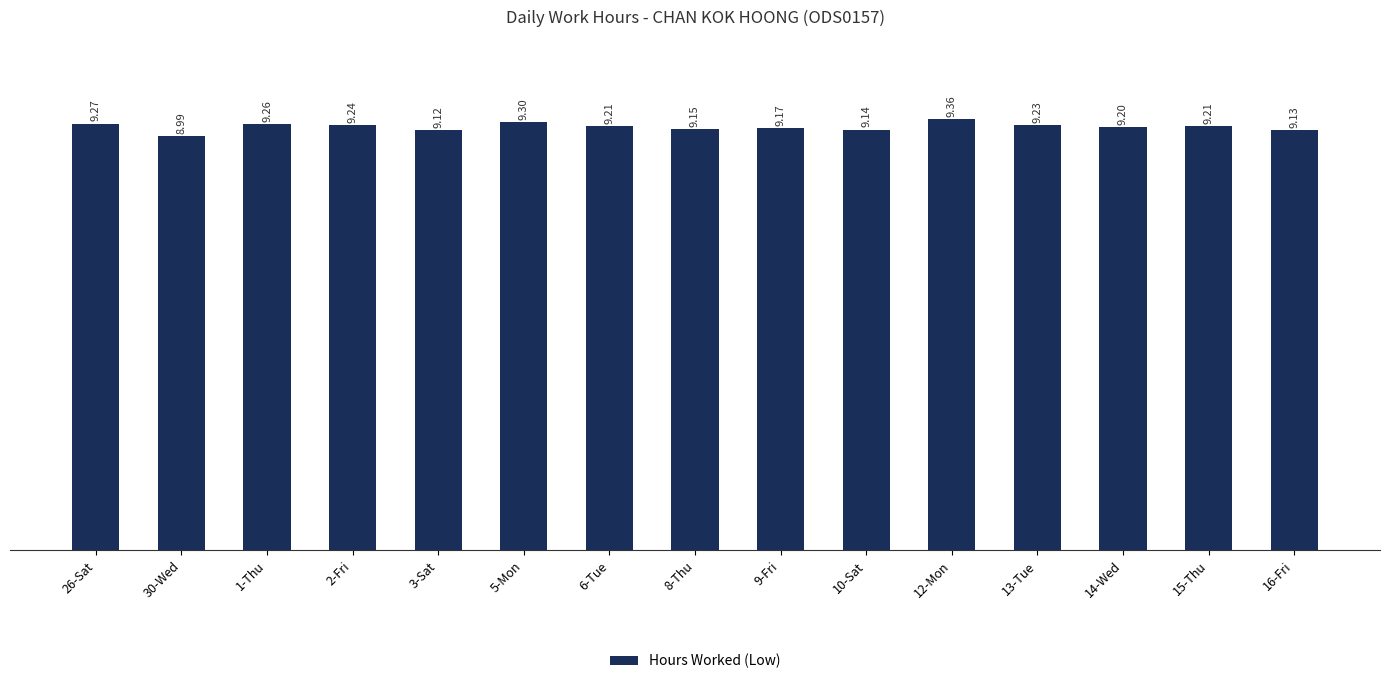

What is the average value?

9.2